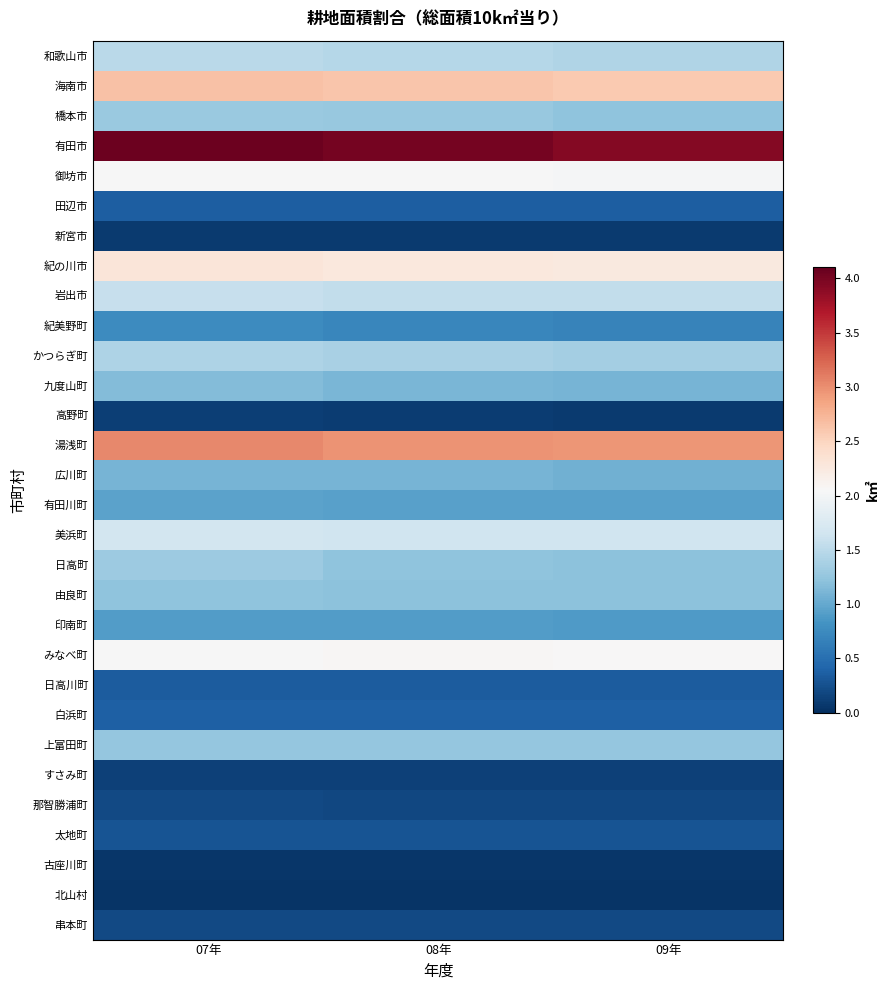

Which series has the widest spread of values?

有田市